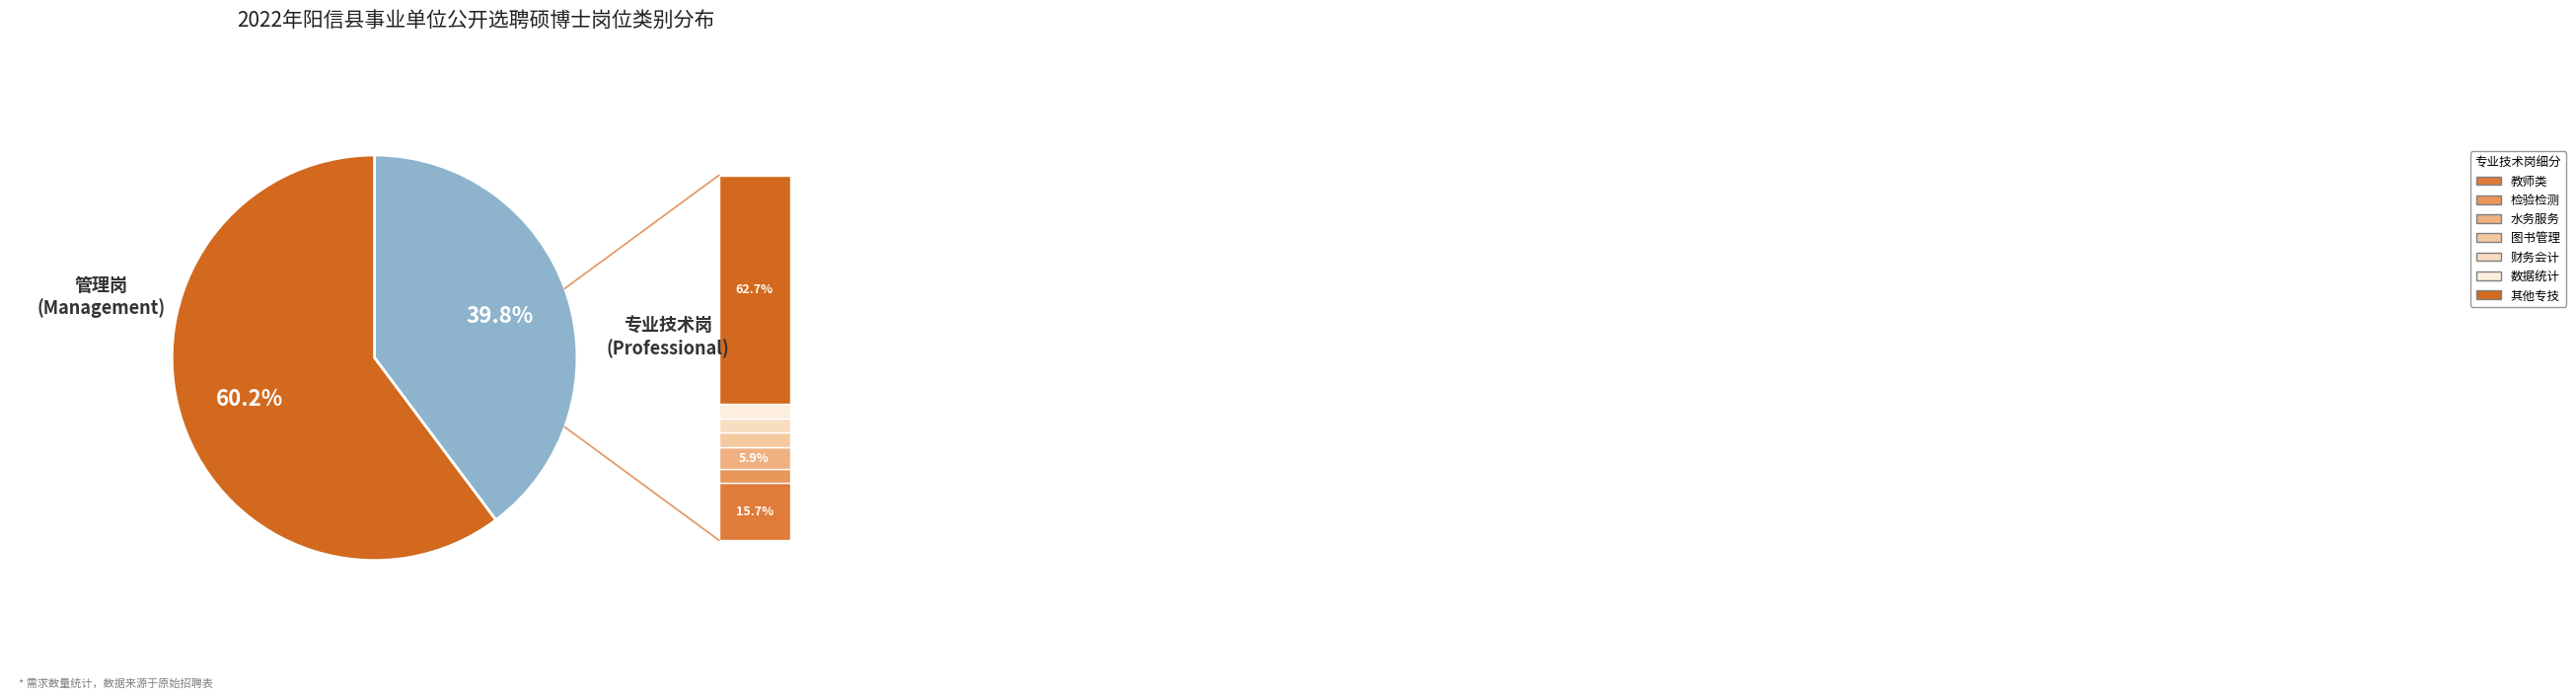

What percentage is NOT represented by 专业技术岗?

39.8%